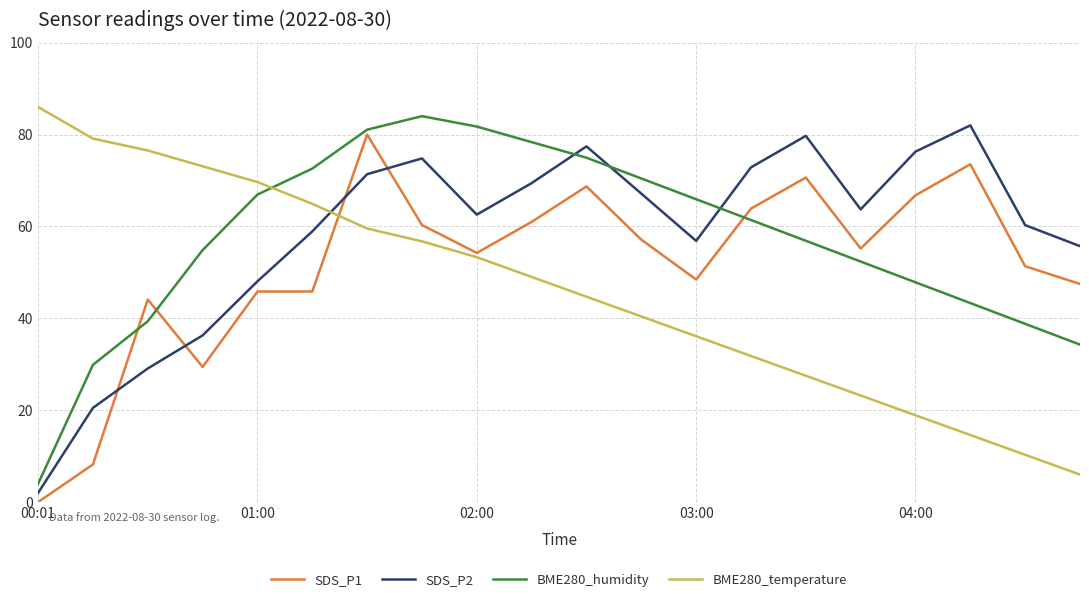

Which series ends up on top after the final intersection of SDS_P2 and BME280_humidity?

SDS_P2